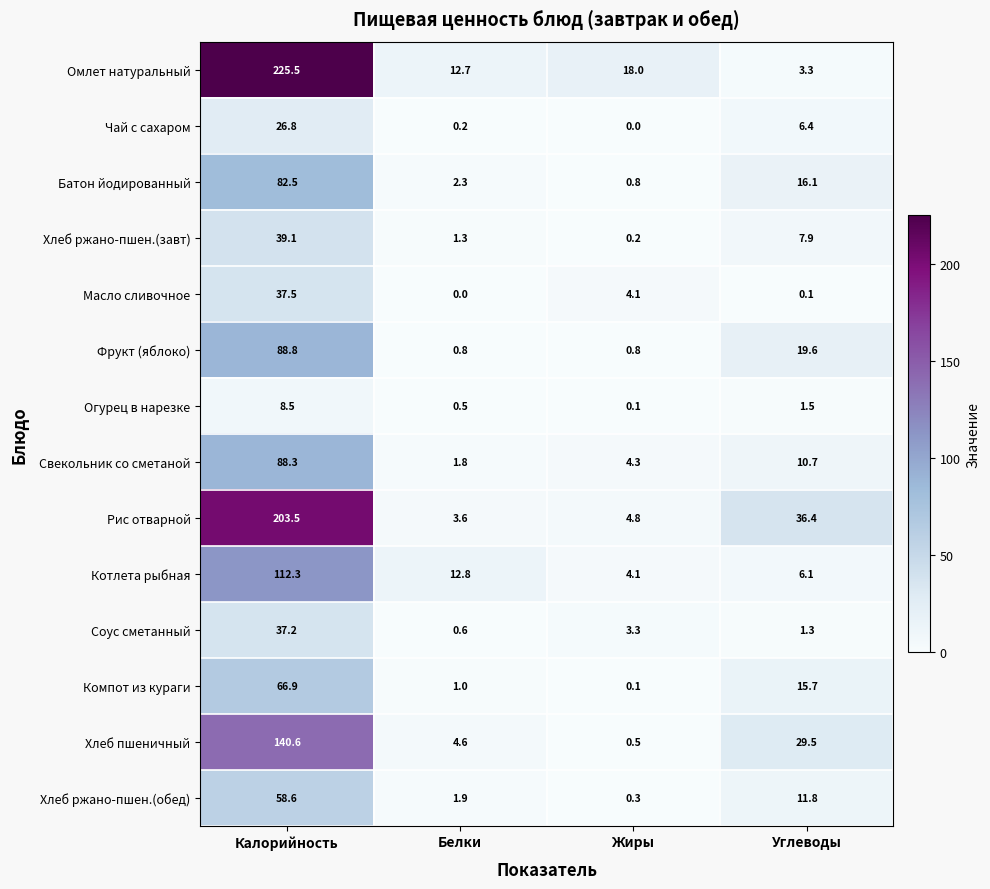

Rank the series by their maximum value, from highest to lowest.

Омлет натуральный, Рис отварной, Хлеб пшеничный, Котлета рыбная, Фрукт (яблоко), Свекольник со сметаной, Батон йодированный, Компот из кураги, Хлеб ржано-пшен.(обед), Хлеб ржано-пшен.(завт), Масло сливочное, Соус сметанный, Чай с сахаром, Огурец в нарезке